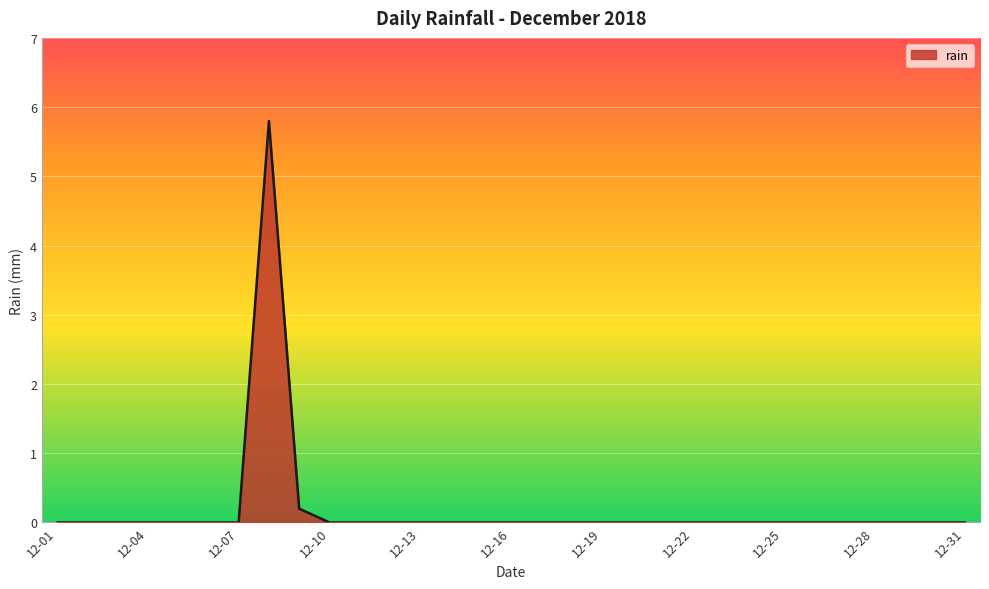

What is the maximum value shown in the chart?

5.8